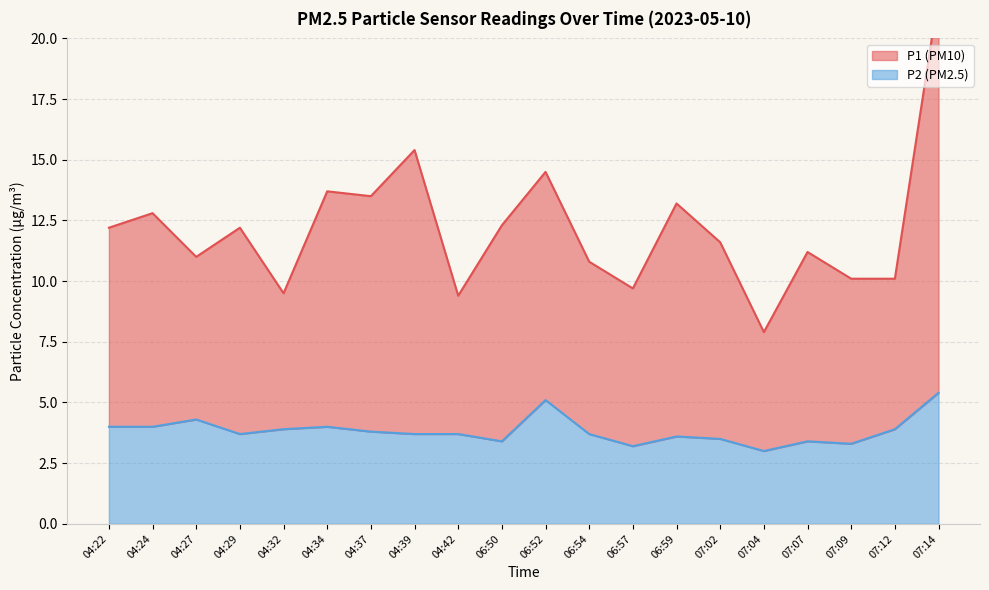

What is the label of the 17th point from the left?

07:07